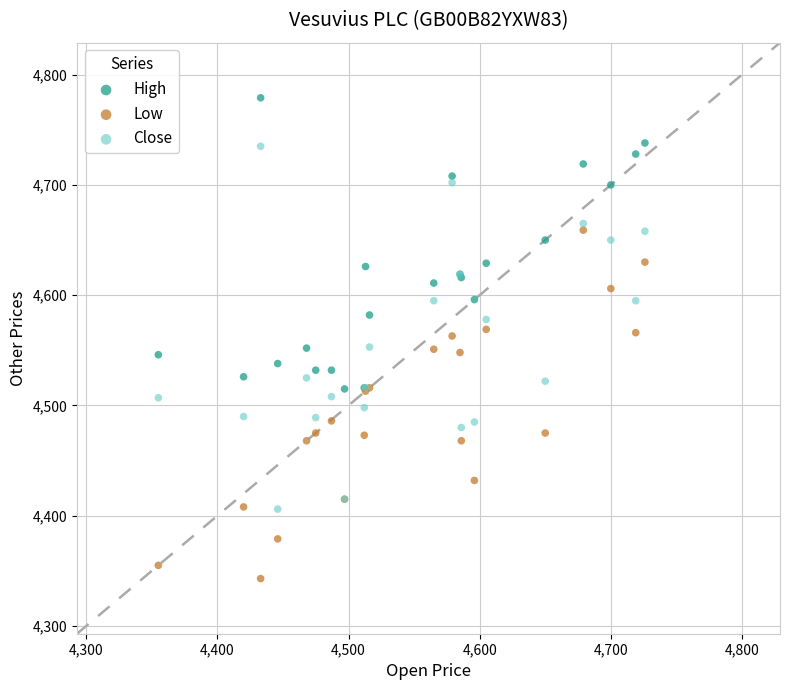

What is the X range (max minus min) for the scatter plot?

371